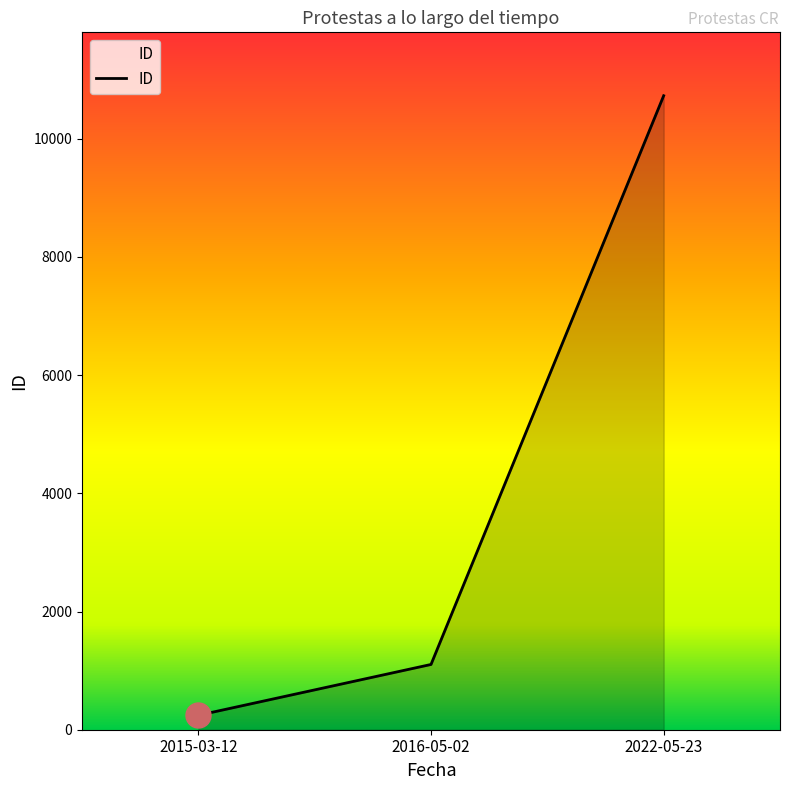

Rank the categories by value from lowest to highest.

2015-03-12, 2016-05-02, 2022-05-23